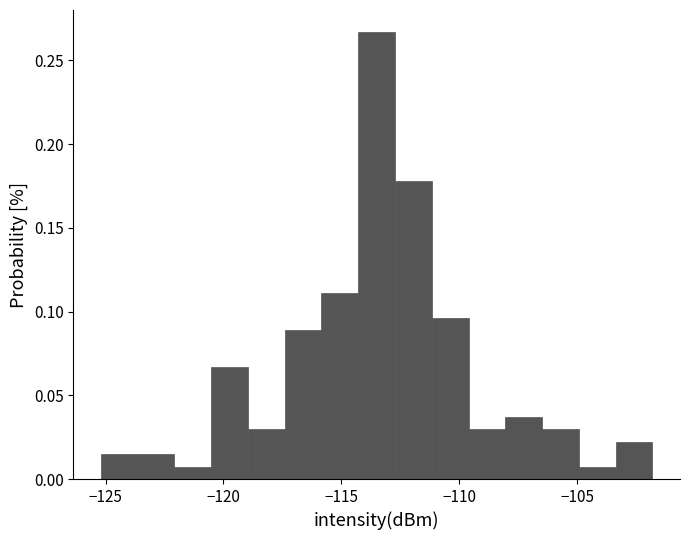

Around what value on the x-axis is the tallest bar? Give the approximate position of its centre, as read against the axis.

-113.5